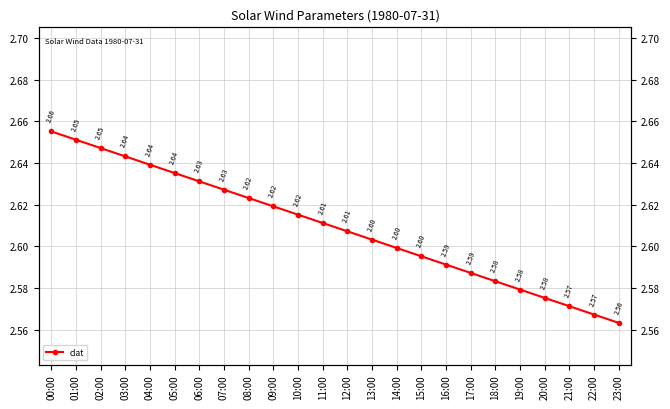

What is the ratio of the value at 03:00 to the value at 23:00?

1.0